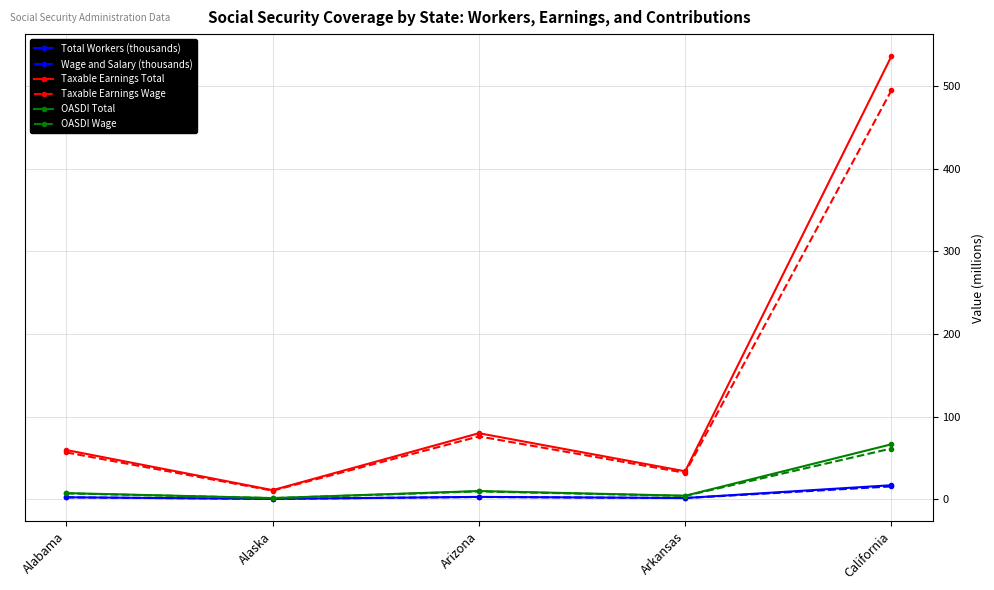

What is the sum of the OASDI Total values at Arkansas and Arizona?

14.1